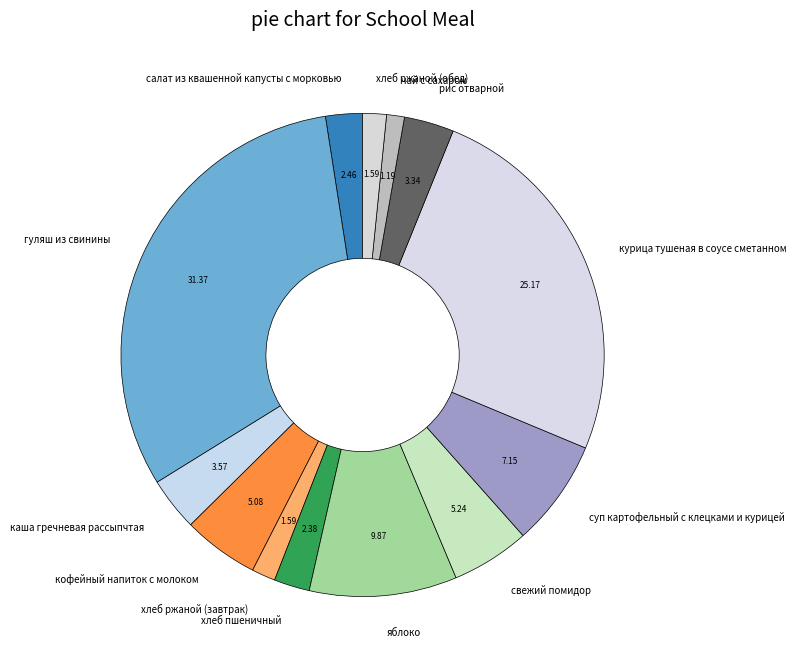

How many segments does this pie chart have?

13